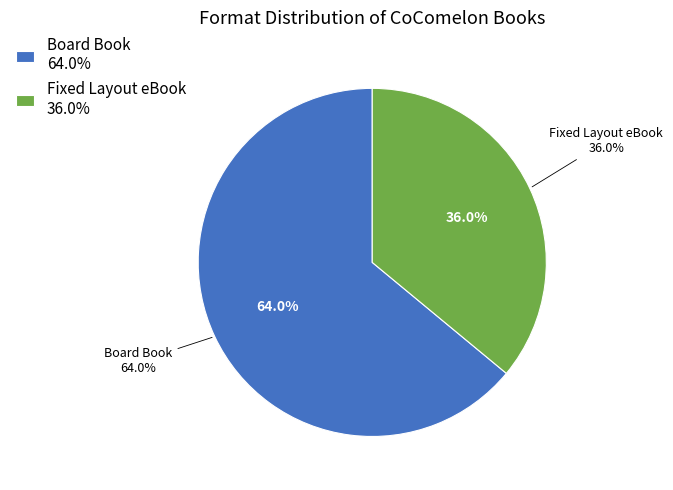

Is there any slice that represents more than half of the pie?

Yes